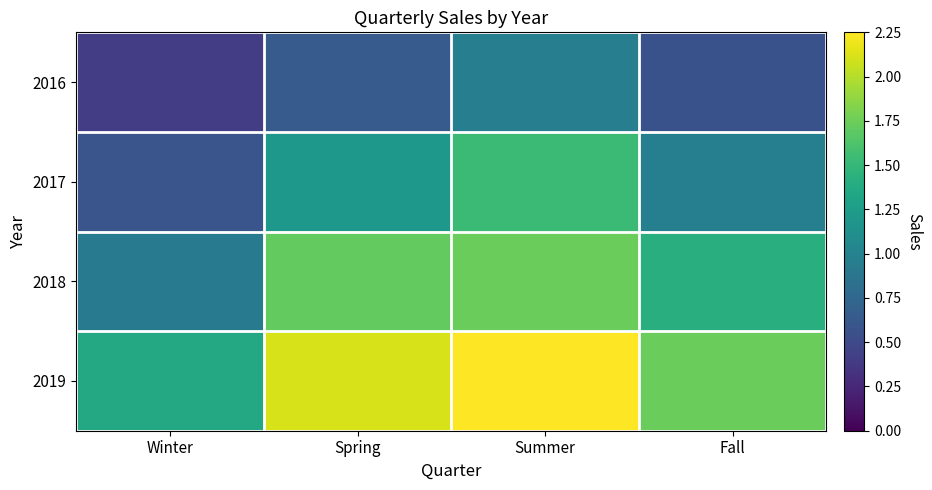

Rank the series at Spring from lowest to highest value.

2016, 2017, 2018, 2019